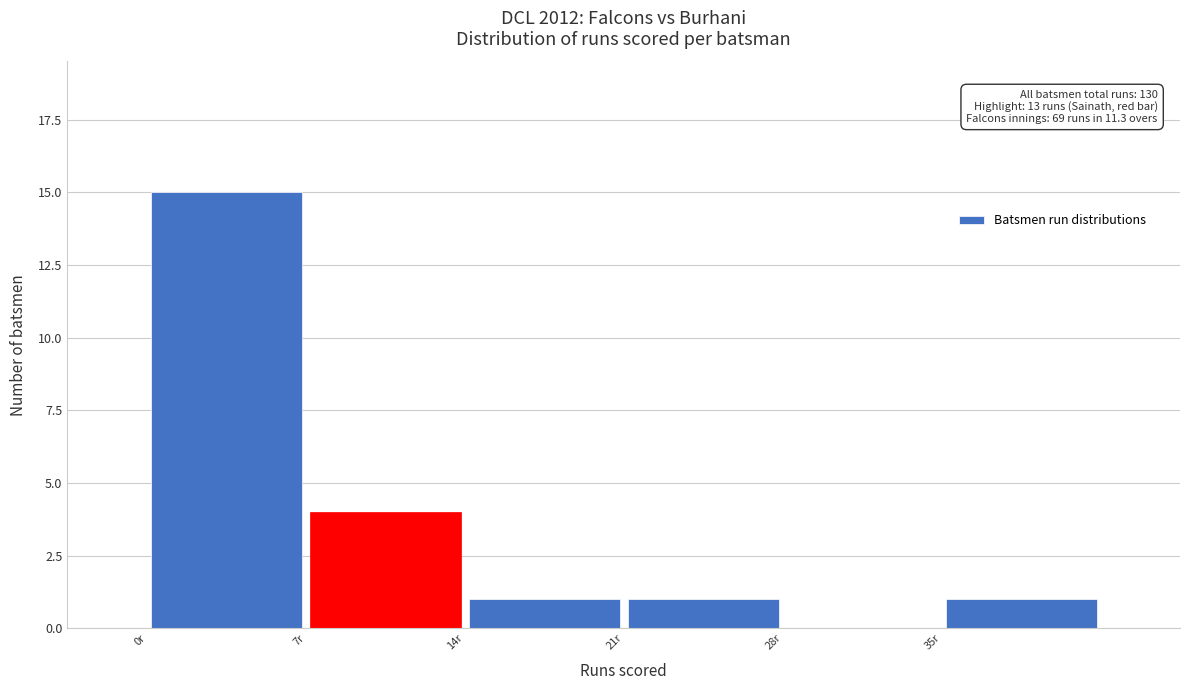

Which range on the x-axis has the tallest bar?

0 to 7